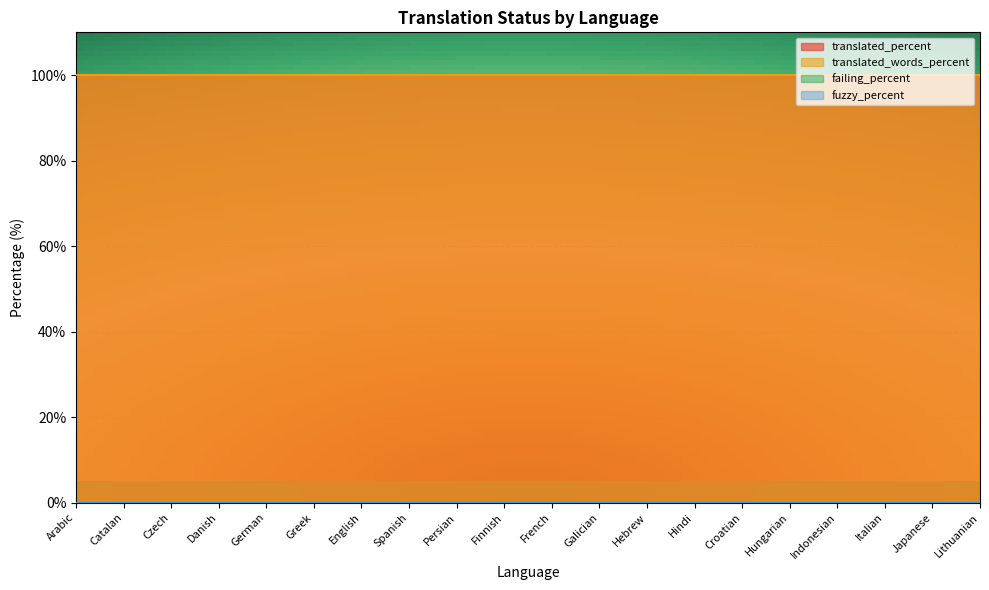

At how many categories does at least one series exceed 68?

20